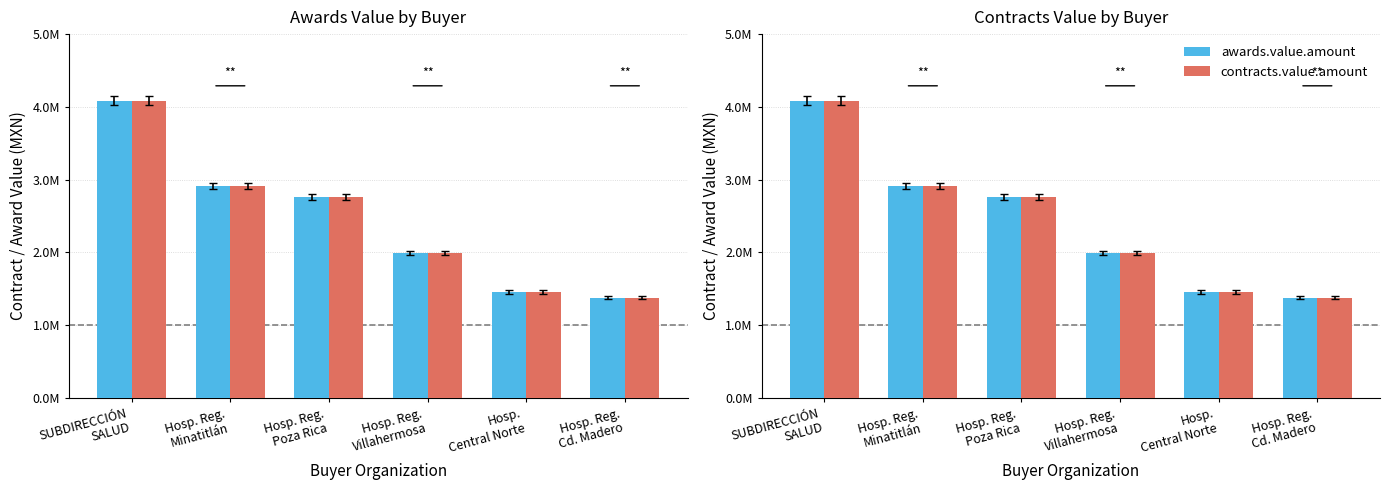

Reading left to right, transcribe all the data shown in this chart.

awards.value.amount: SUBDIRECCIÓN
SALUD=4085440.0	Hosp. Reg.
Minatitlán=2916836.7	Hosp. Reg.
Poza Rica=2768471.2	Hosp. Reg.
Villahermosa=1995280.0	Hosp.
Central Norte=1458100.0	Hosp. Reg.
Cd. Madero=1376424.0
contracts.value.amount: SUBDIRECCIÓN
SALUD=4085440.0	Hosp. Reg.
Minatitlán=2916836.7	Hosp. Reg.
Poza Rica=2768470.5	Hosp. Reg.
Villahermosa=1995280.0	Hosp.
Central Norte=1458100.0	Hosp. Reg.
Cd. Madero=1376424.0